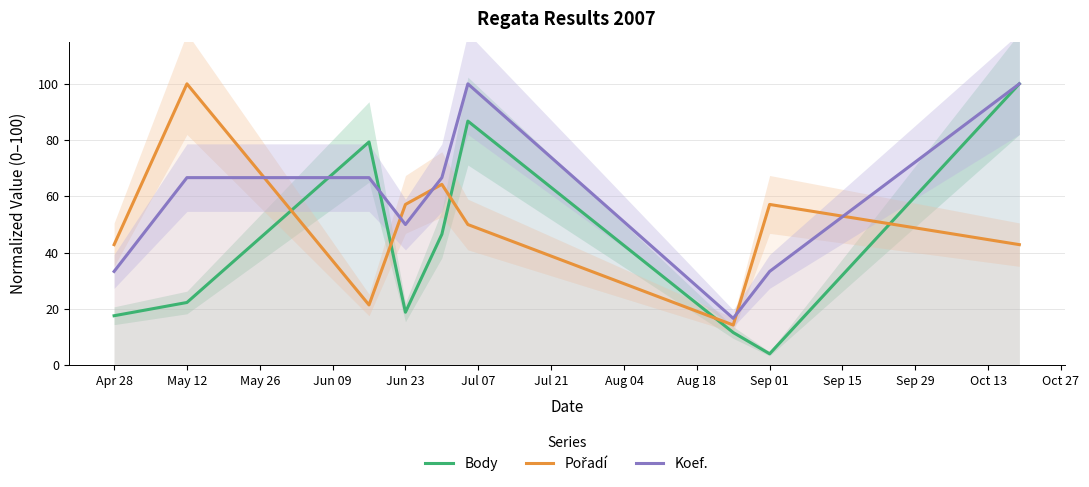

Reading left to right, transcribe all the data shown in this chart.

Body: 17.6	22.3	79.3	18.8	46.5	86.8	11.6	4.1	100.0
Pořadí: 42.9	100.0	21.4	57.1	64.3	50.0	14.3	57.1	42.9
Koef.: 33.3	66.7	66.7	50.0	66.7	100.0	16.7	33.3	100.0